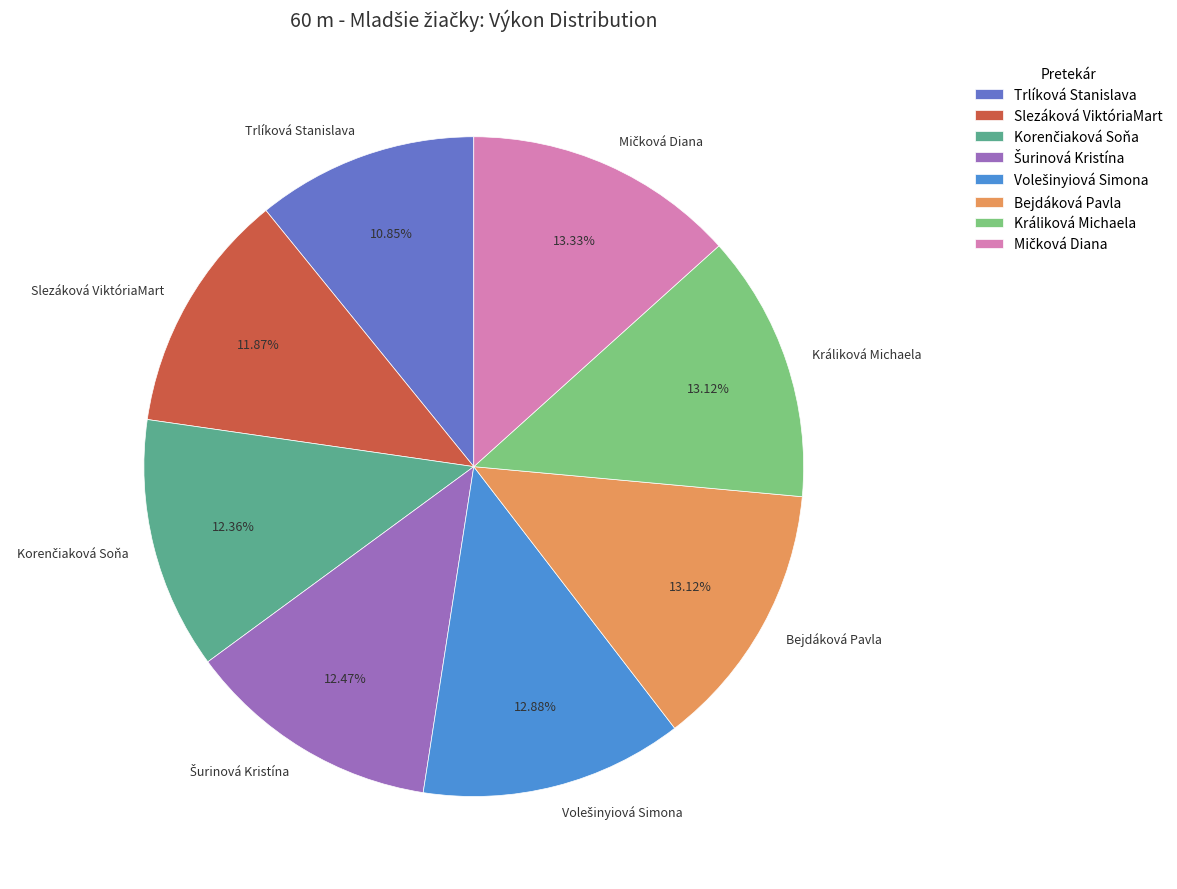

Is there a majority slice in this chart?

No